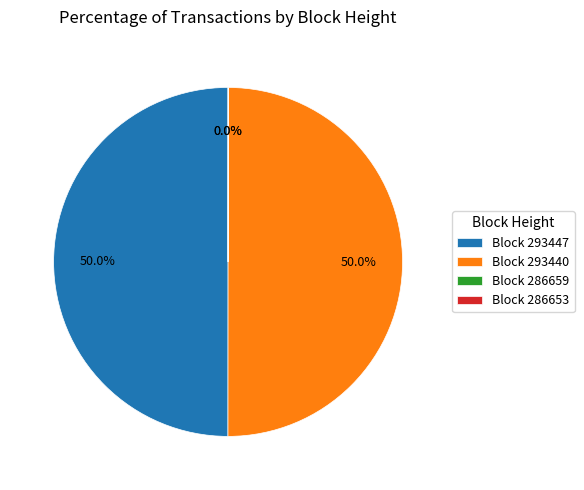

To the nearest percent, what is the average slice percentage?

25%